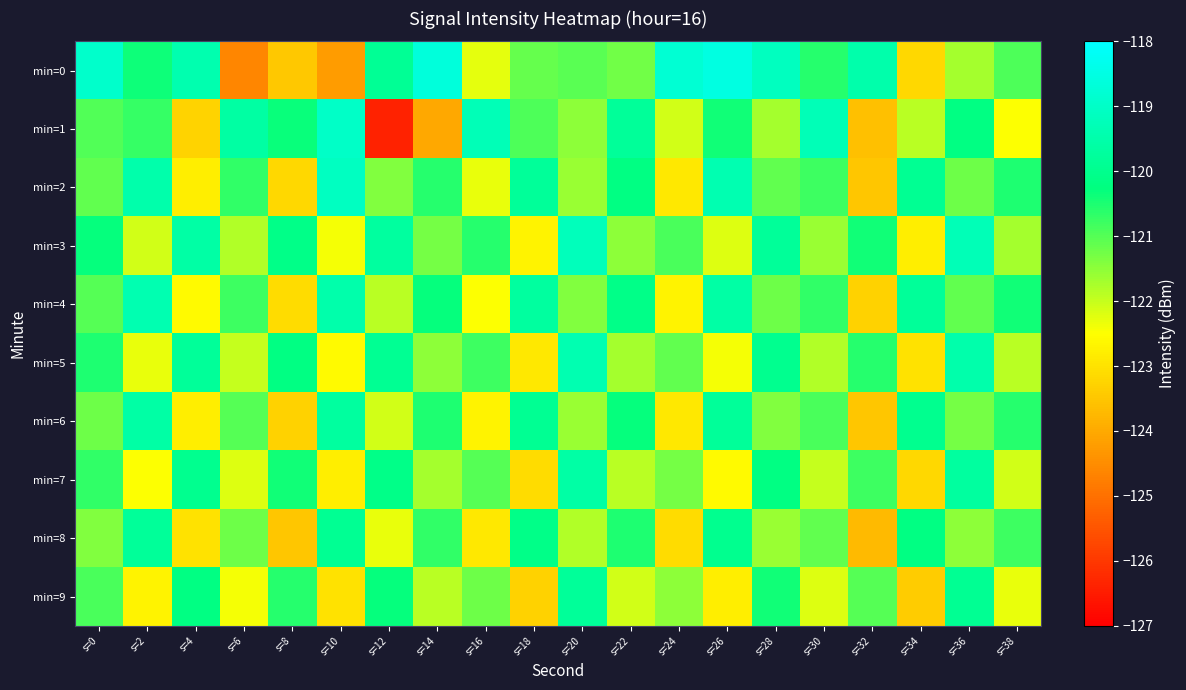

Reading right to left, extract all data points from this chart.

min=0: s=38=-120.9	s=36=-121.7	s=34=-123.2	s=32=-119.5	s=30=-120.6	s=28=-119.1	s=26=-118.5	s=24=-118.8	s=22=-121.2	s=20=-121.0	s=18=-121.1	s=16=-122.3	s=14=-118.7	s=12=-119.9	s=10=-124.2	s=8=-123.5	s=6=-124.6	s=4=-119.4	s=2=-120.4	s=0=-118.9
min=1: s=38=-122.5	s=36=-120.2	s=34=-121.9	s=32=-123.6	s=30=-119.3	s=28=-121.7	s=26=-120.4	s=24=-122.1	s=22=-119.8	s=20=-121.5	s=18=-120.9	s=16=-119.3	s=14=-124.0	s=12=-126.4	s=10=-119.0	s=8=-120.3	s=6=-119.6	s=4=-123.3	s=2=-120.7	s=0=-121.0
min=2: s=38=-120.5	s=36=-121.2	s=34=-119.9	s=32=-123.5	s=30=-120.8	s=28=-121.1	s=26=-119.4	s=24=-122.9	s=22=-120.2	s=20=-121.6	s=18=-119.8	s=16=-122.3	s=14=-120.6	s=12=-121.4	s=10=-119.1	s=8=-123.2	s=6=-120.7	s=4=-122.8	s=2=-119.5	s=0=-121.1
min=3: s=38=-121.7	s=36=-119.3	s=34=-122.8	s=32=-120.4	s=30=-121.6	s=28=-119.8	s=26=-122.2	s=24=-120.9	s=22=-121.5	s=20=-119.2	s=18=-122.7	s=16=-120.6	s=14=-121.3	s=12=-119.7	s=10=-122.4	s=8=-120.1	s=6=-121.8	s=4=-119.6	s=2=-122.1	s=0=-120.3
min=4: s=38=-120.4	s=36=-121.1	s=34=-119.8	s=32=-123.3	s=30=-120.7	s=28=-121.2	s=26=-119.6	s=24=-122.7	s=22=-120.1	s=20=-121.4	s=18=-119.7	s=16=-122.5	s=14=-120.3	s=12=-121.9	s=10=-119.5	s=8=-123.1	s=6=-120.8	s=4=-122.6	s=2=-119.4	s=0=-121.0
min=5: s=38=-121.9	s=36=-119.5	s=34=-123.0	s=32=-120.6	s=30=-121.8	s=28=-120.0	s=26=-122.4	s=24=-121.1	s=22=-121.7	s=20=-119.4	s=18=-122.9	s=16=-120.8	s=14=-121.5	s=12=-119.9	s=10=-122.6	s=8=-120.2	s=6=-122.0	s=4=-119.8	s=2=-122.3	s=0=-120.5
min=6: s=38=-120.6	s=36=-121.3	s=34=-120.0	s=32=-123.5	s=30=-120.9	s=28=-121.4	s=26=-119.8	s=24=-122.9	s=22=-120.3	s=20=-121.6	s=18=-119.9	s=16=-122.7	s=14=-120.5	s=12=-122.1	s=10=-119.7	s=8=-123.3	s=6=-121.0	s=4=-122.8	s=2=-119.6	s=0=-121.2
min=7: s=38=-122.1	s=36=-119.7	s=34=-123.2	s=32=-120.8	s=30=-122.0	s=28=-120.2	s=26=-122.6	s=24=-121.3	s=22=-121.9	s=20=-119.6	s=18=-123.1	s=16=-121.0	s=14=-121.7	s=12=-120.1	s=10=-122.8	s=8=-120.4	s=6=-122.2	s=4=-120.0	s=2=-122.5	s=0=-120.7
min=8: s=38=-120.8	s=36=-121.5	s=34=-120.2	s=32=-123.7	s=30=-121.1	s=28=-121.6	s=26=-120.0	s=24=-123.1	s=22=-120.5	s=20=-121.8	s=18=-120.1	s=16=-122.9	s=14=-120.7	s=12=-122.3	s=10=-119.9	s=8=-123.5	s=6=-121.2	s=4=-123.0	s=2=-119.8	s=0=-121.4
min=9: s=38=-122.3	s=36=-119.9	s=34=-123.4	s=32=-121.0	s=30=-122.2	s=28=-120.4	s=26=-122.8	s=24=-121.5	s=22=-122.1	s=20=-119.8	s=18=-123.3	s=16=-121.2	s=14=-121.9	s=12=-120.3	s=10=-123.0	s=8=-120.6	s=6=-122.4	s=4=-120.2	s=2=-122.7	s=0=-120.9